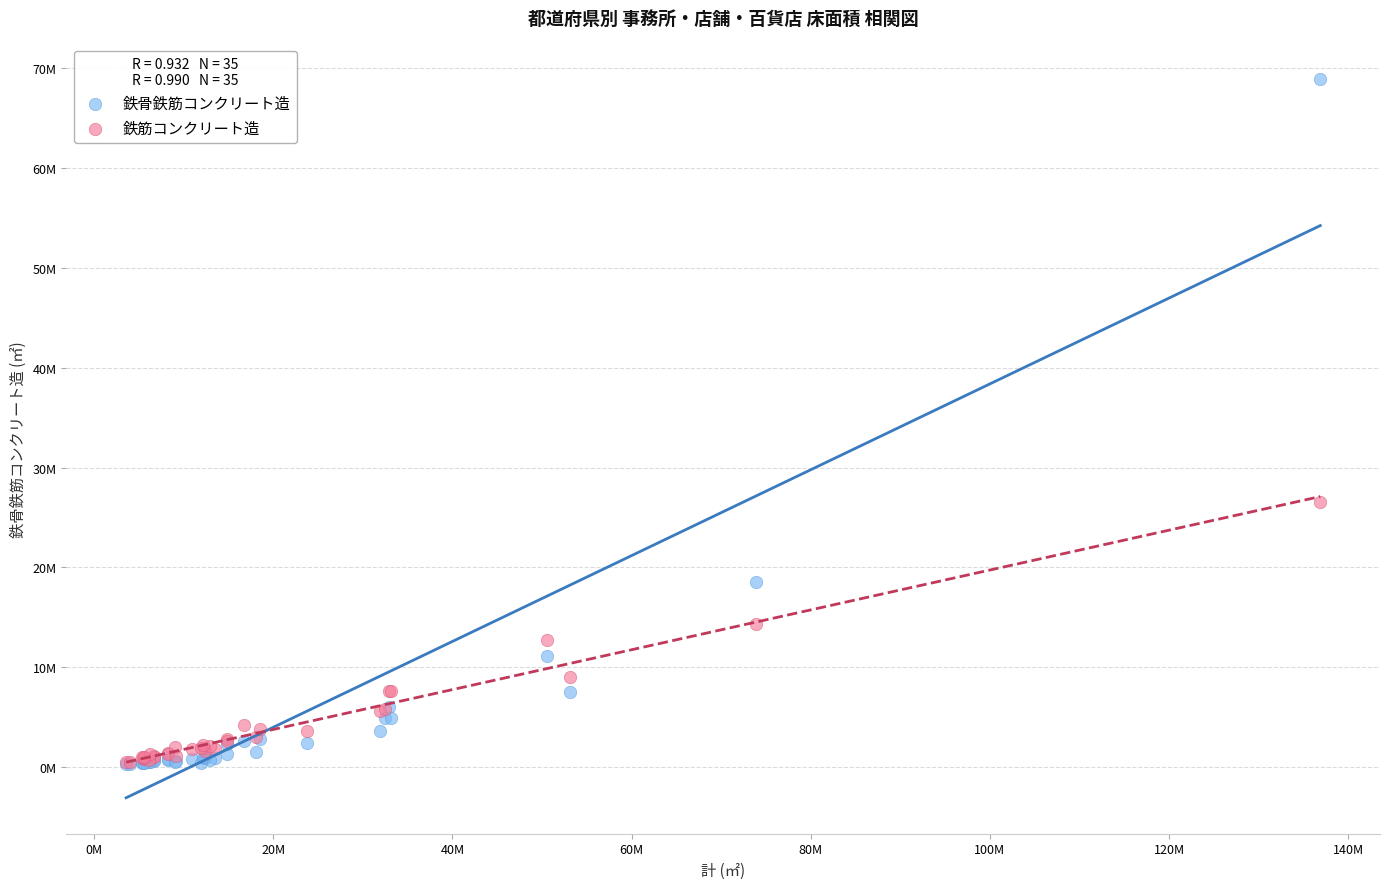

What are all the series names shown in the legend?

鉄骨鉄筋コンクリート造, 鉄筋コンクリート造